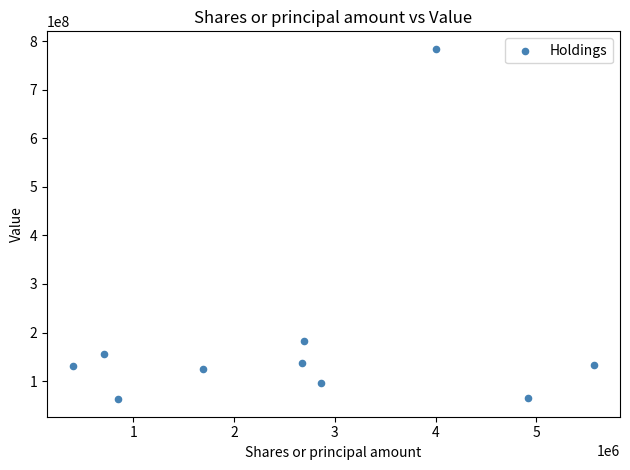

What is the average X value?

2636704